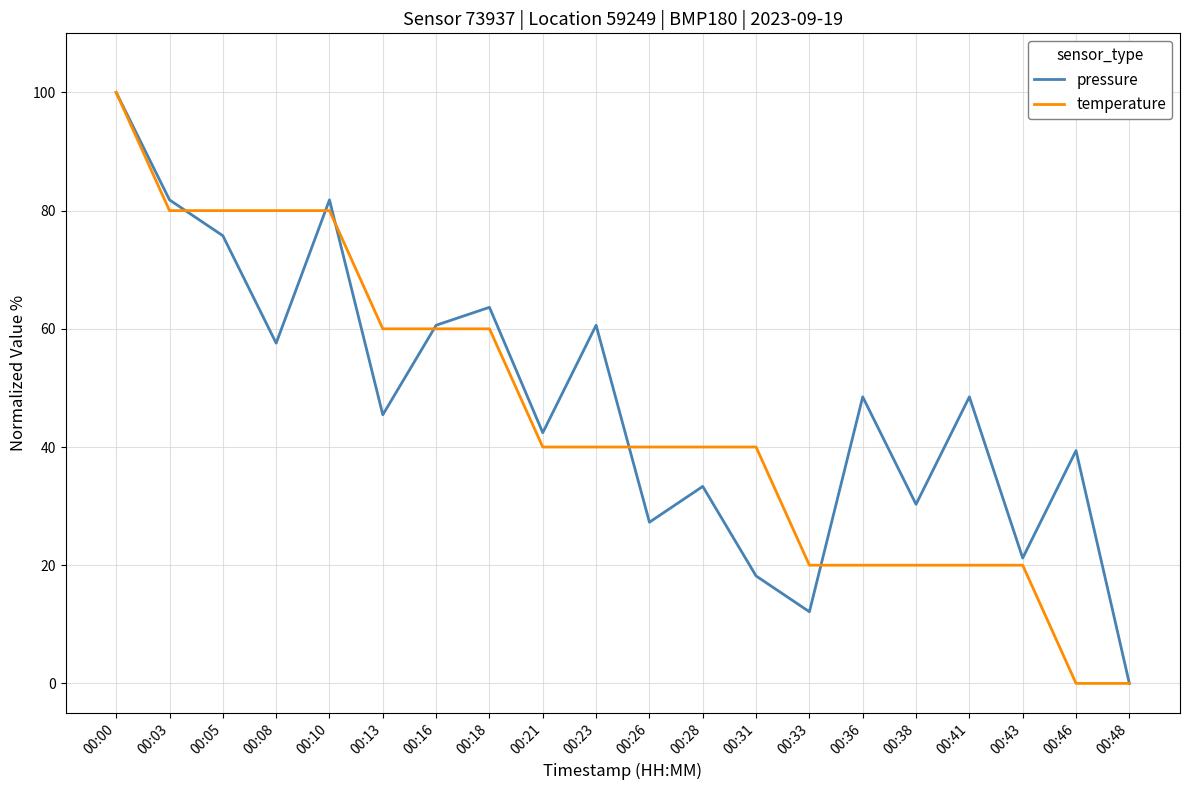

What are all the series names shown in the legend?

pressure, temperature